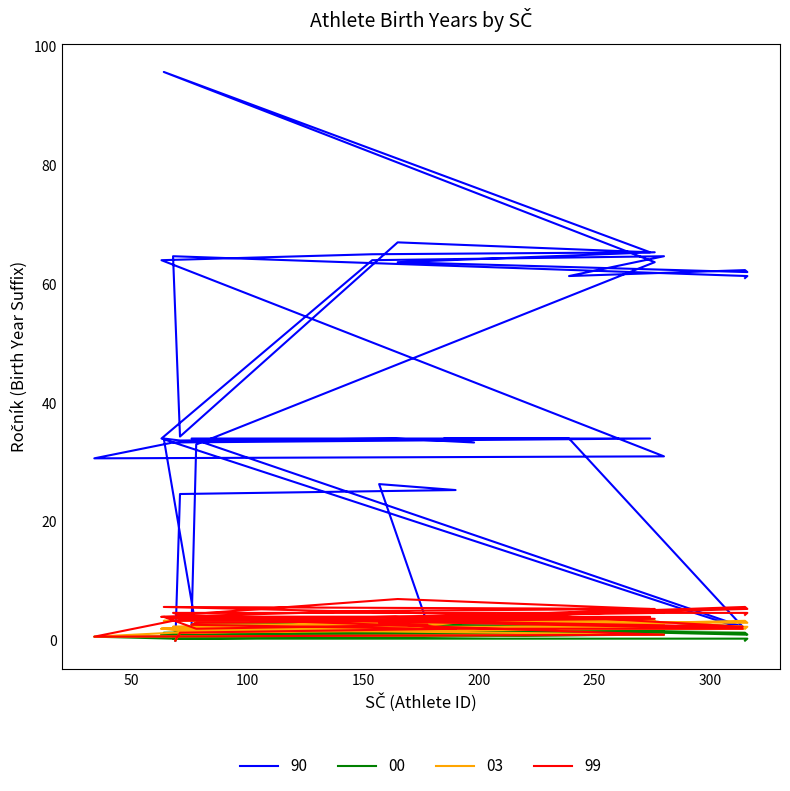

In 00, how many points are higher than both neighbors (excluding endpoints)?

13